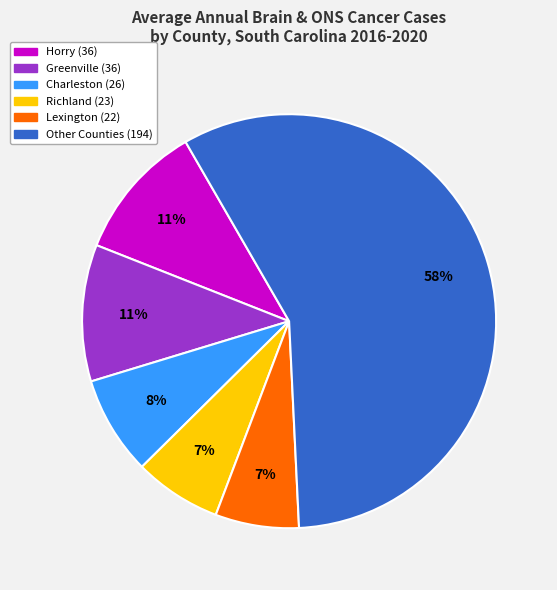

Is there a majority slice in this chart?

Yes